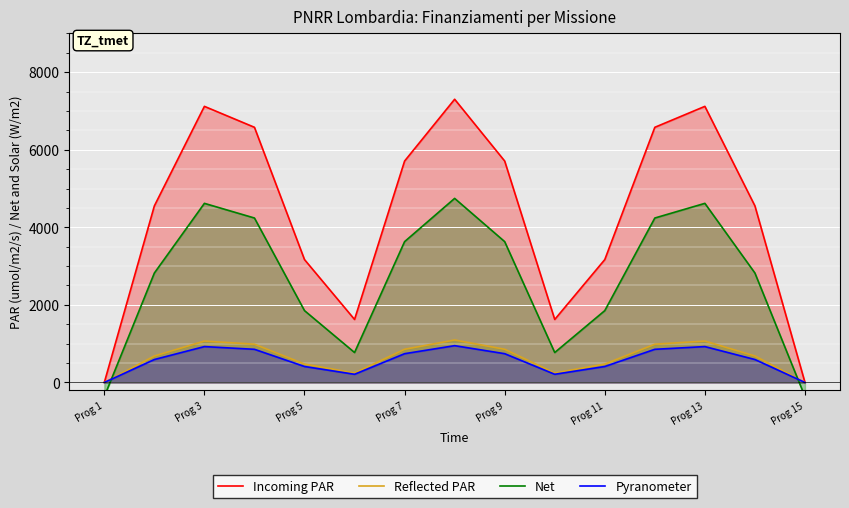

What is the sum of all Incoming PAR values?

64798.2